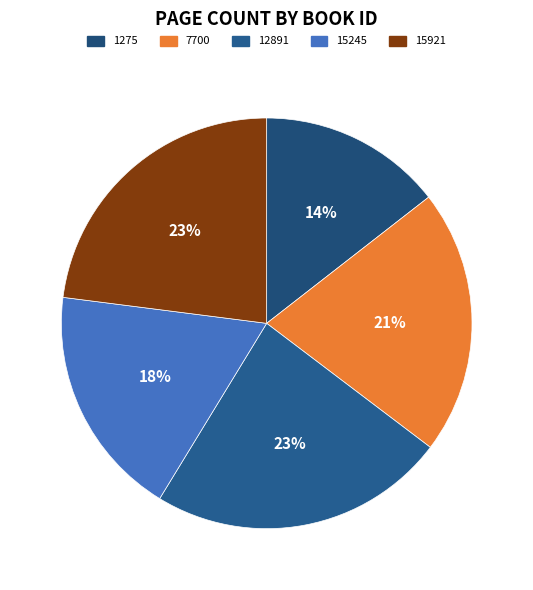

Is there a majority slice in this chart?

No